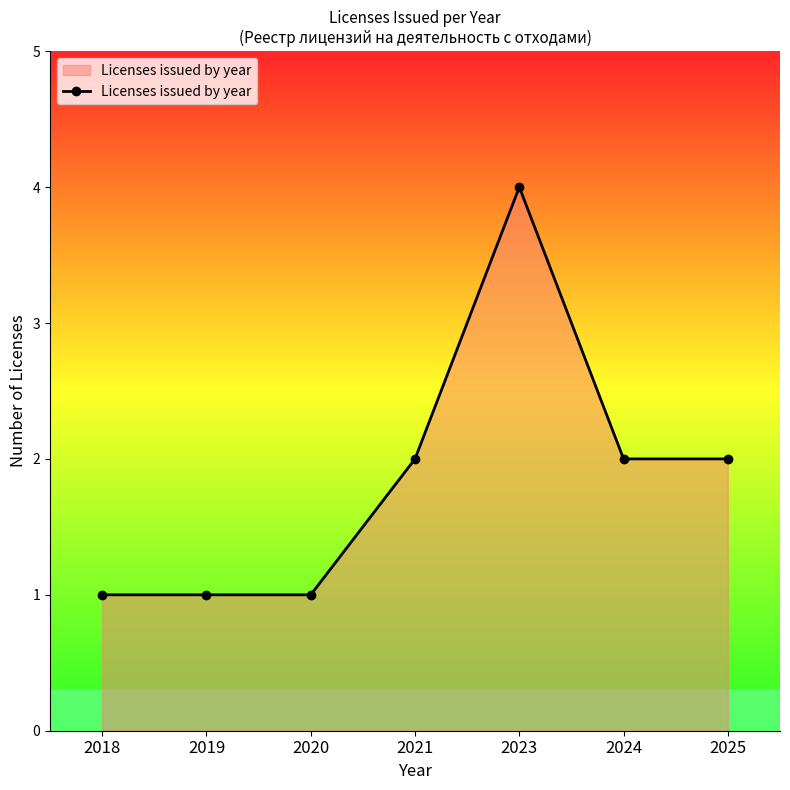

Count the number of data series in this chart.

1